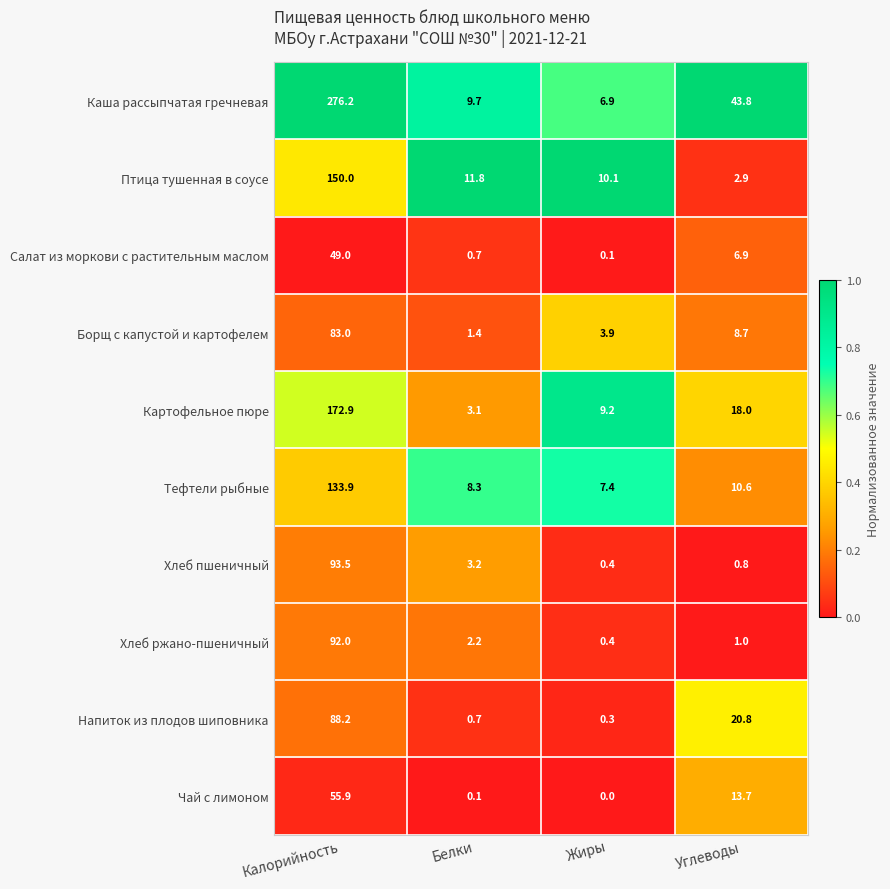

Rank the series by their maximum value, from highest to lowest.

Каша рассыпчатая гречневая, Картофельное пюре, Птица тушенная в соусе, Тефтели рыбные, Хлеб пшеничный, Хлеб ржано-пшеничный, Напиток из плодов шиповника, Борщ с капустой и картофелем, Чай с лимоном, Салат из моркови с растительным маслом